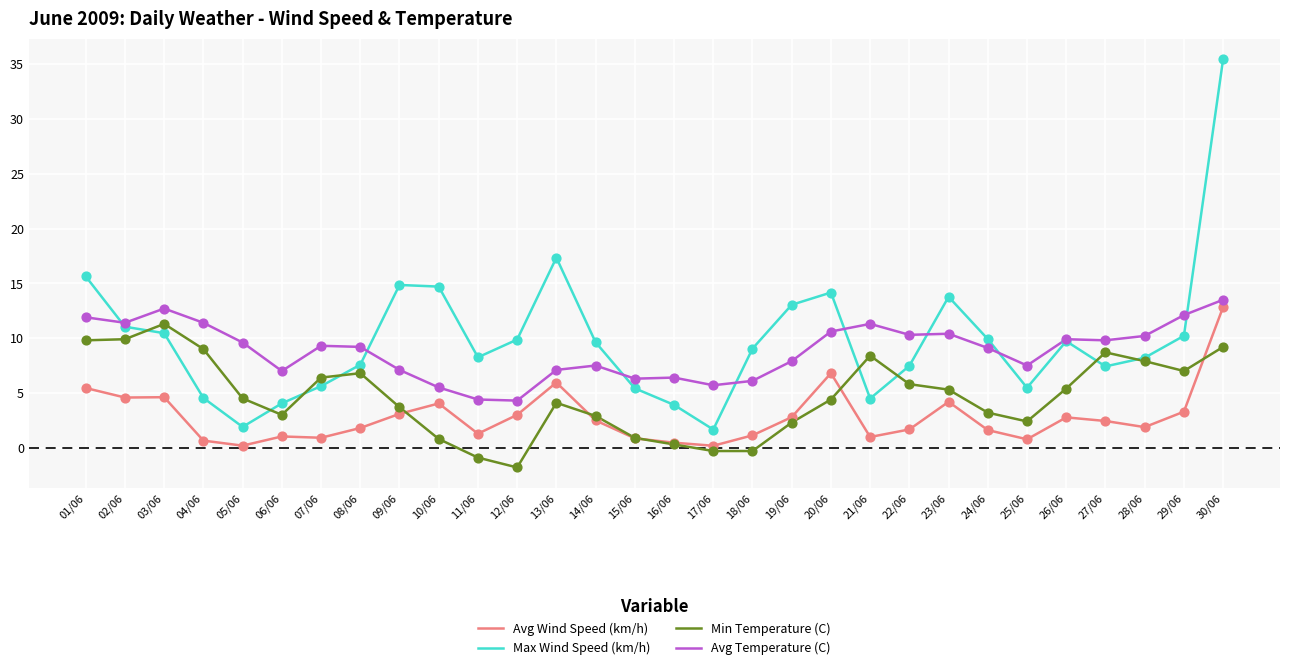

Which series has the largest range (max minus min)?

Max Wind Speed (km/h)